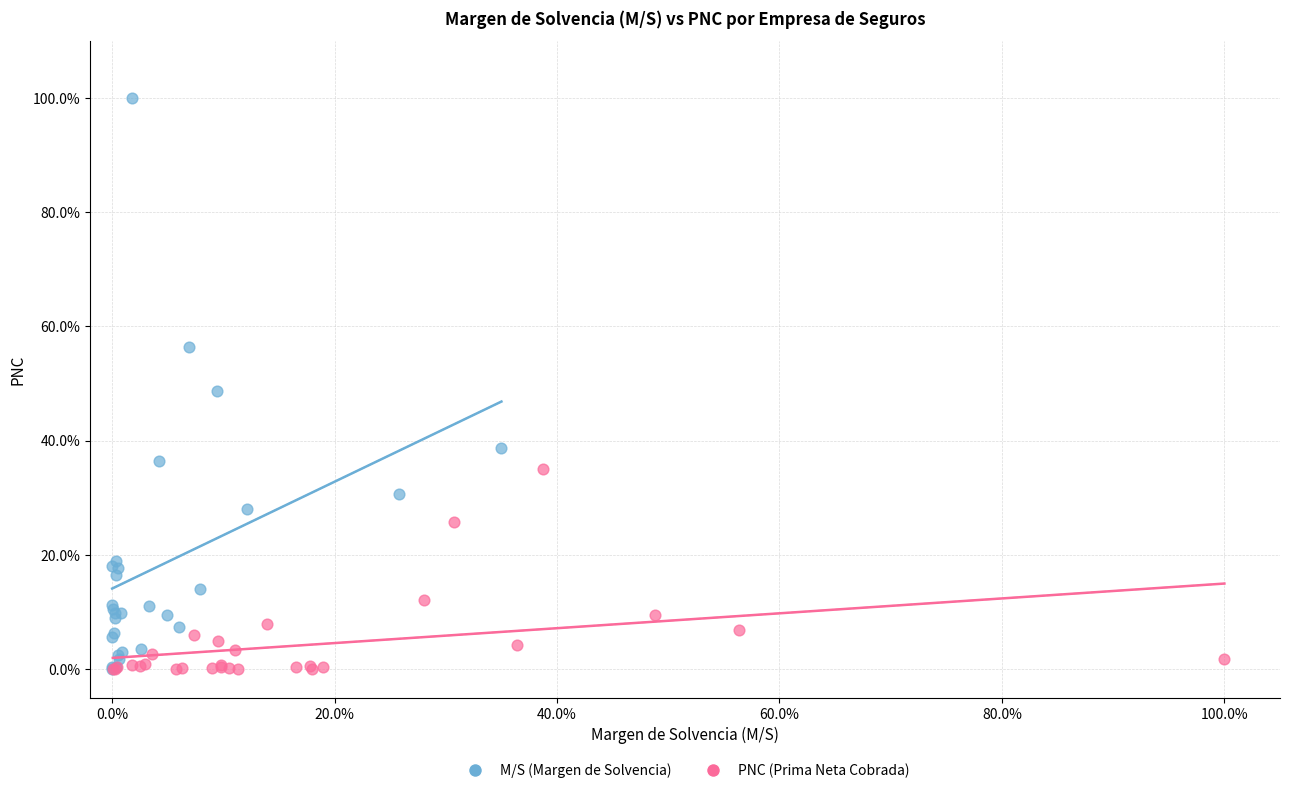

What are all the series names shown in the legend?

M/S (Margen de Solvencia), PNC (Prima Neta Cobrada)